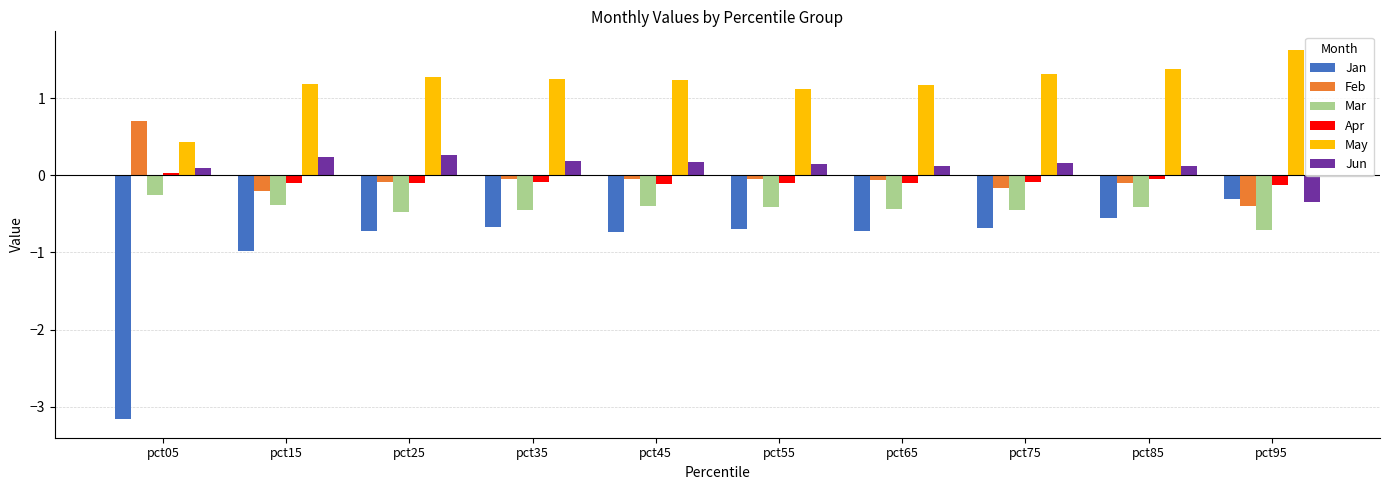

The value of Mar at pct75 is -0.7. True or false?

False